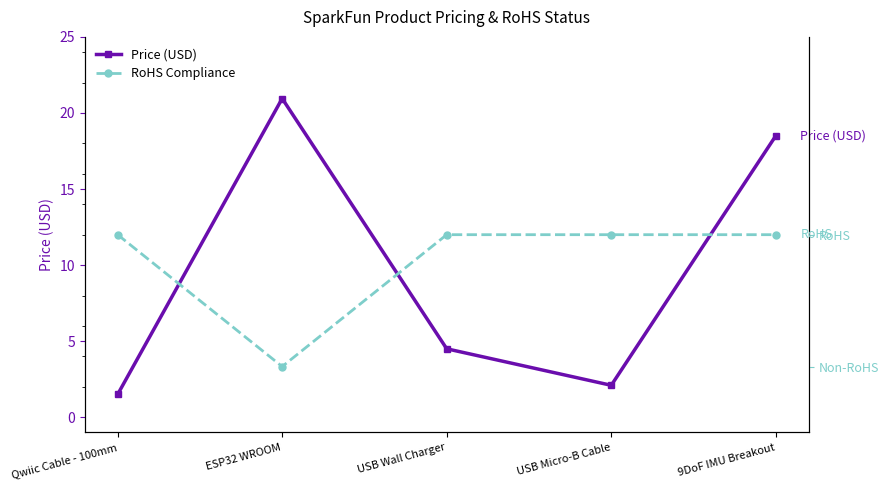

True or false: RoHS Compliance and Price (USD) intersect in this chart.

False